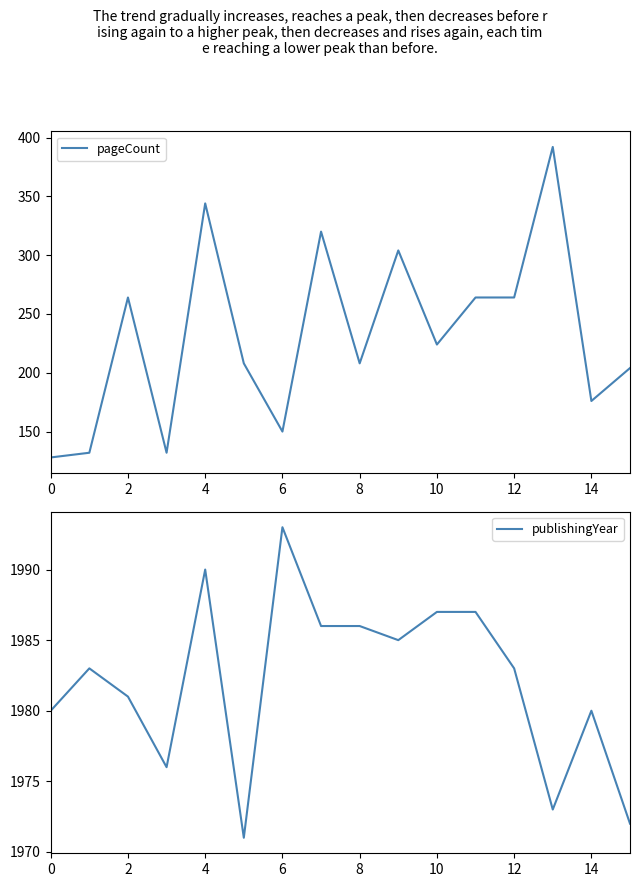

At which category is the sum across all series the highest?

13